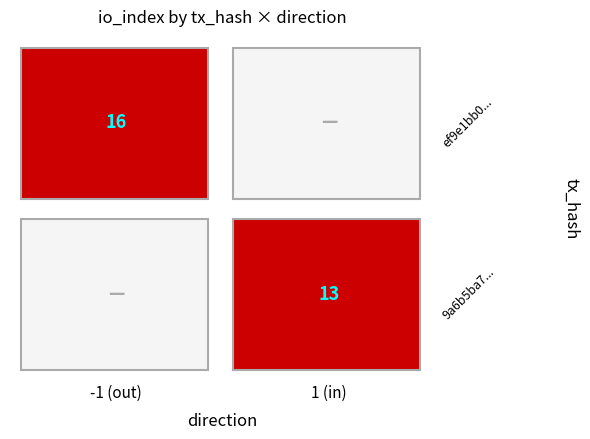

The value of 9a6b5ba761e9107ed8cc38823cd40f0e5c6d492 at io_index is 13. True or false?

True